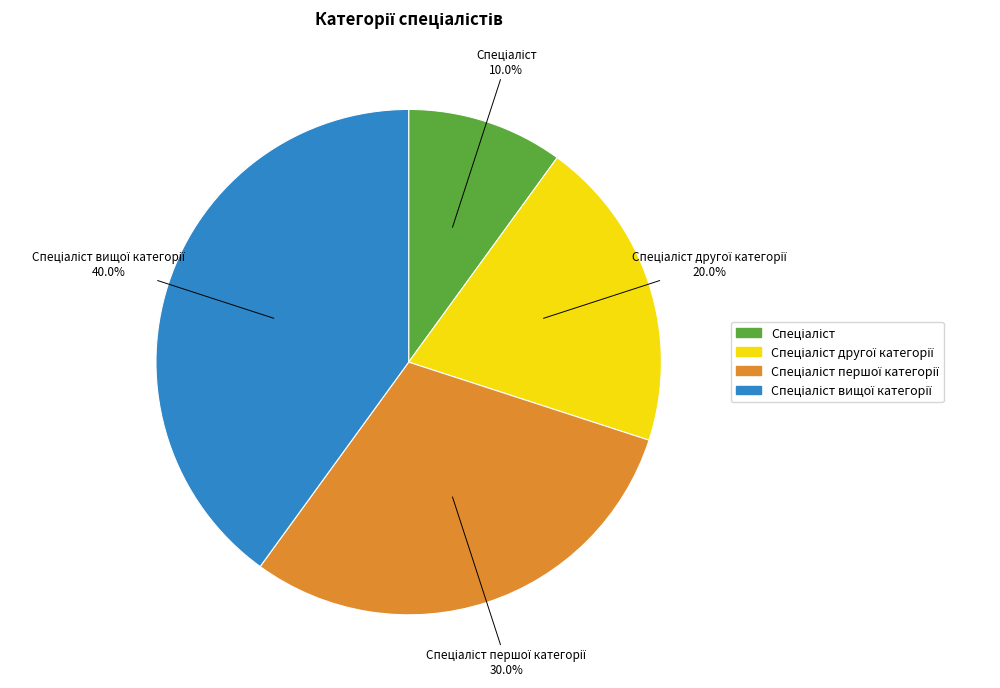

Is there a majority slice in this chart?

No